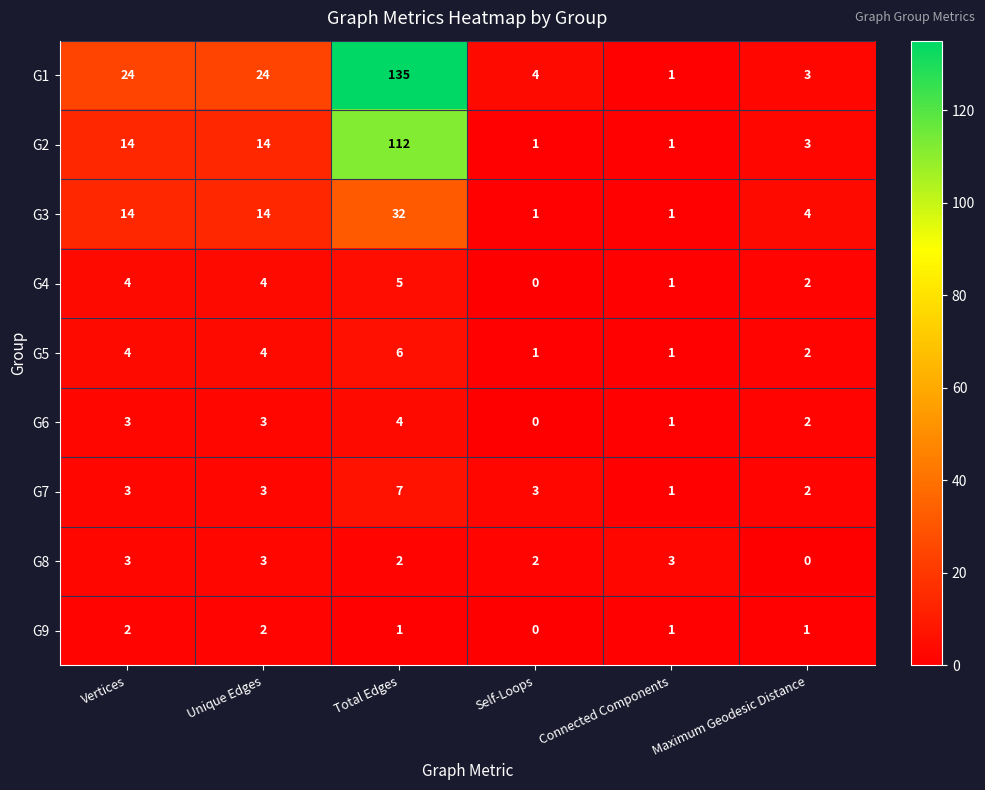

How many data points does each series have?

6